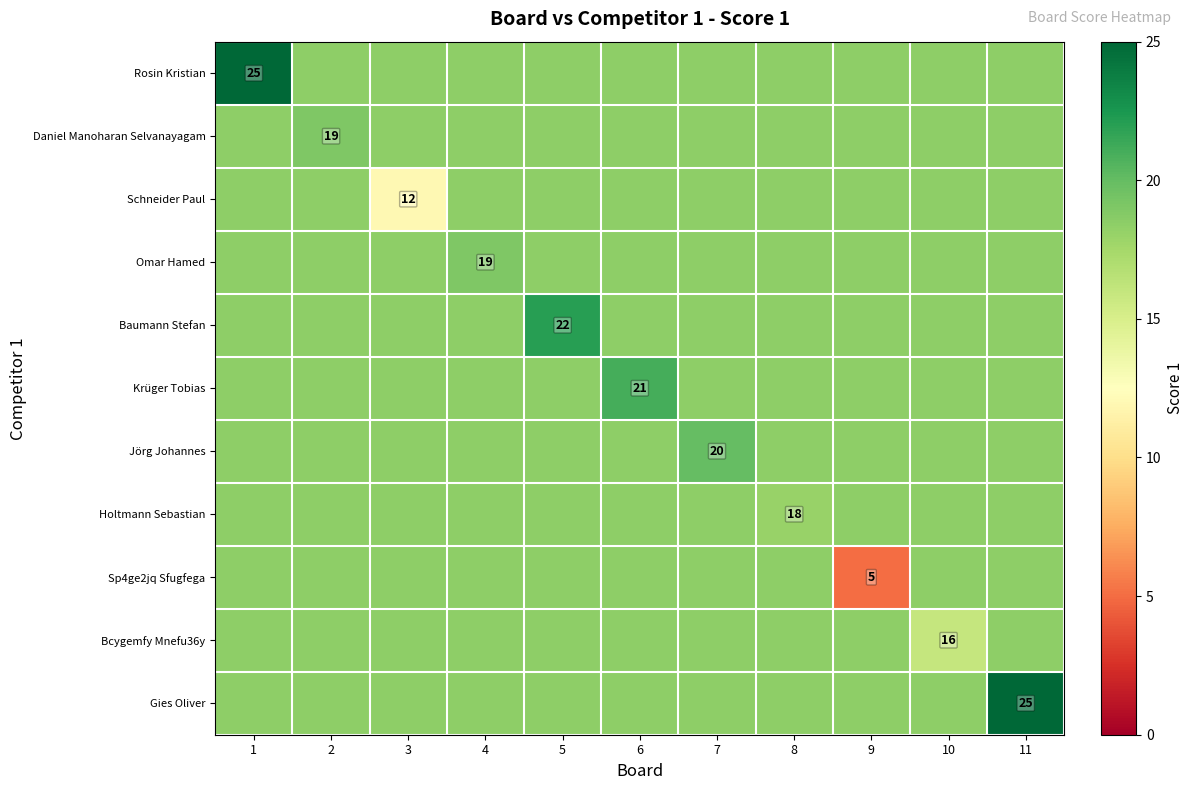

Which has a higher value, 2 or 7?

2